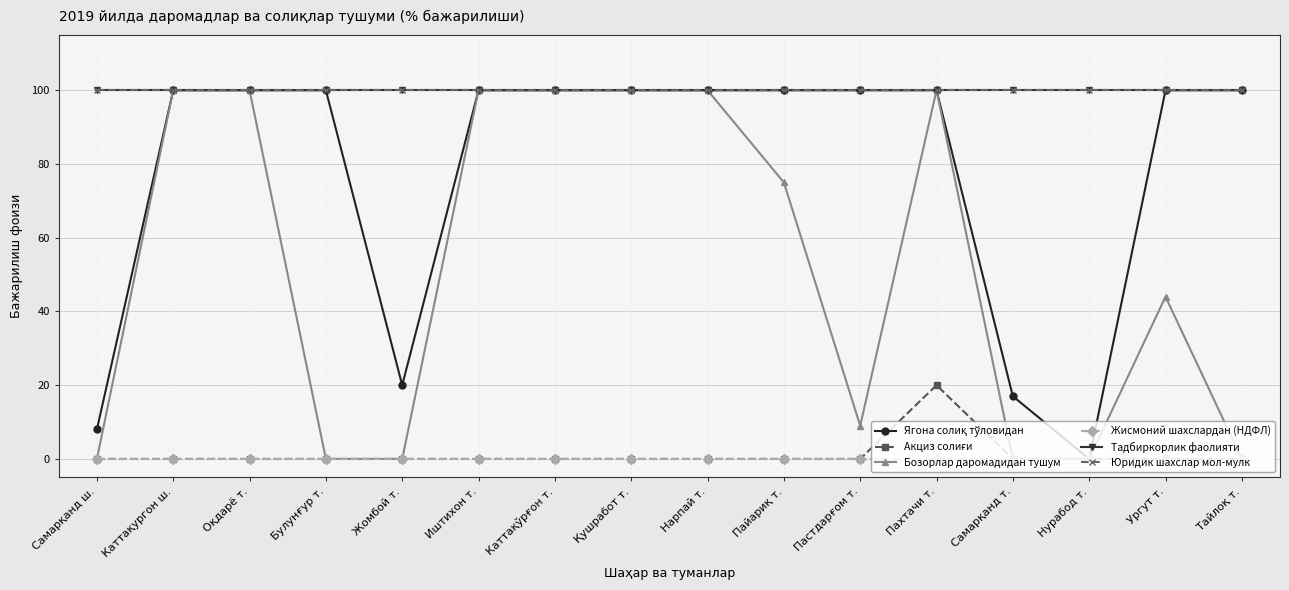

Reading left to right, what are all the values shown in this chart?

Ягона солиқ тўловидан: 8	100	100	100	20	100	100	100	100	100	100	100	17	0	100	100
Акциз солиғи: 0	0	0	0	0	0	0	0	0	0	0	20	0	0	0	0
Бозорлар даромадидан тушум: 0	100	100	0	0	100	100	100	100	75	9	100	0	0	44	0
Жисмоний шахслардан (НДФЛ): 0	0	0	0	0	0	0	0	0	0	0	0	0	0	0	0
Тадбиркорлик фаолияти: 100	100	100	100	100	100	100	100	100	100	100	100	100	100	100	100
Юридик шахслар мол-мулк: 100	100	100	100	100	100	100	100	100	100	100	100	100	100	100	100